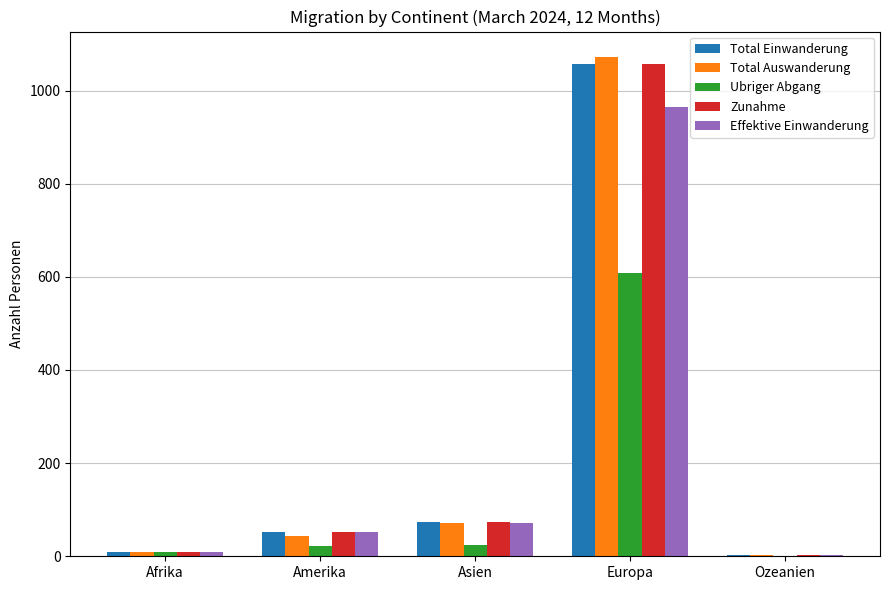

Which label corresponds to the largest value in the chart?

Europa